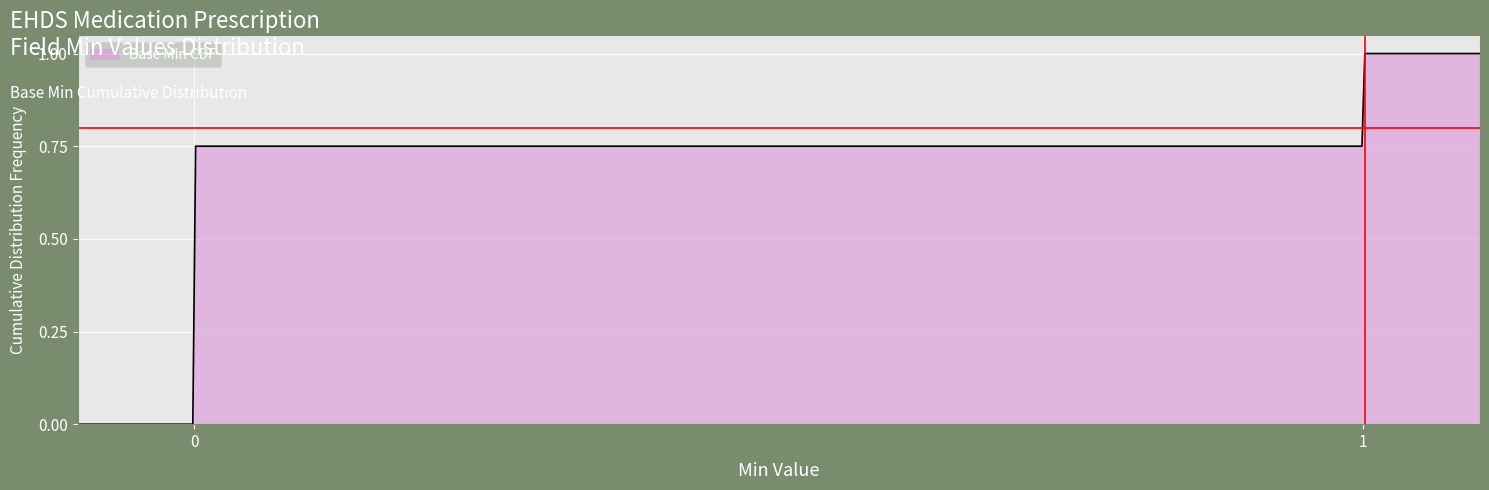

What is the difference between the maximum and minimum values?

1.0